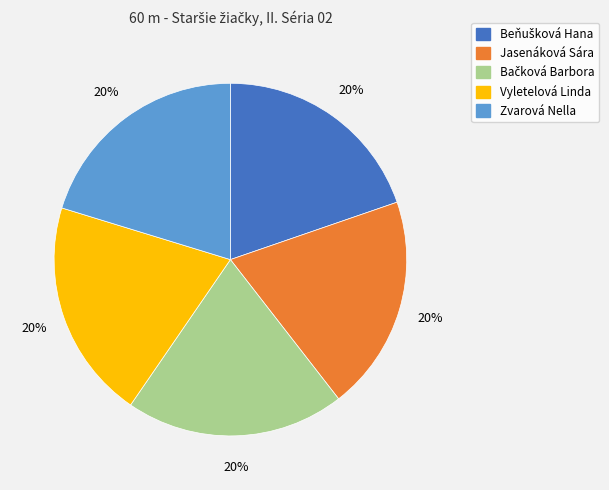

What is the ratio of the value at Vyletelová Linda to the value at Jasenáková Sára?

1.0